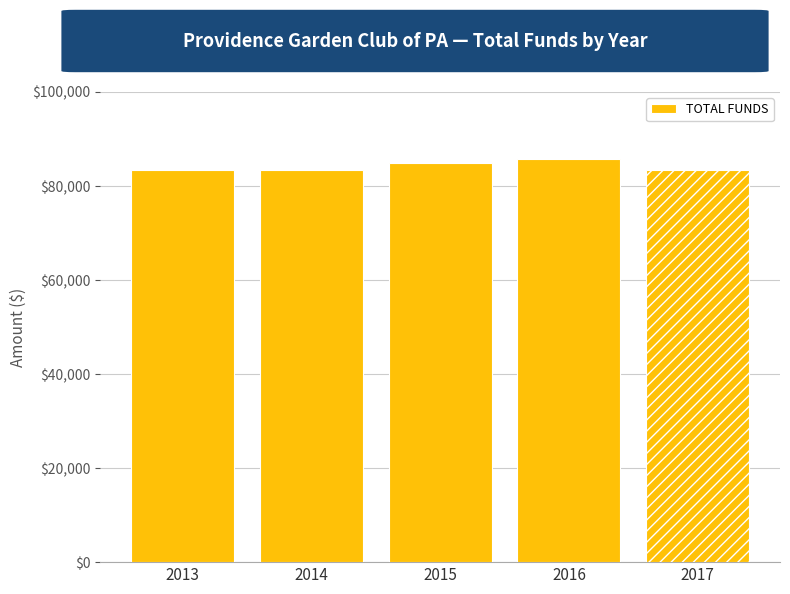

True or false: the data shows 150775.0 at 2015.

False